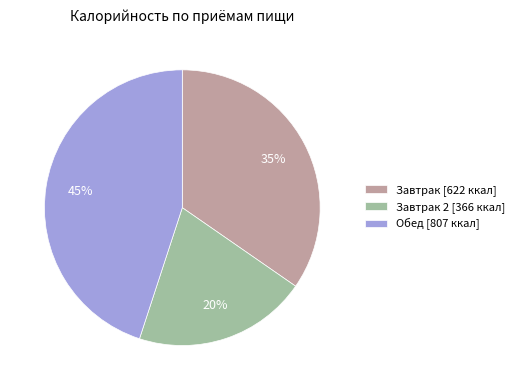

Is there any slice that represents more than half of the pie?

No